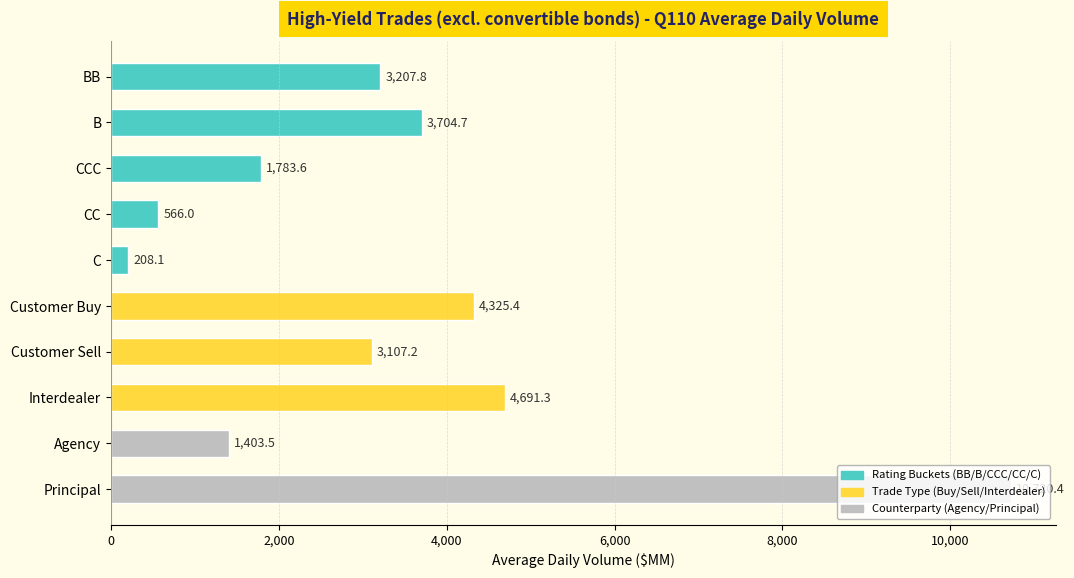

What is the greatest value displayed?

10720.4